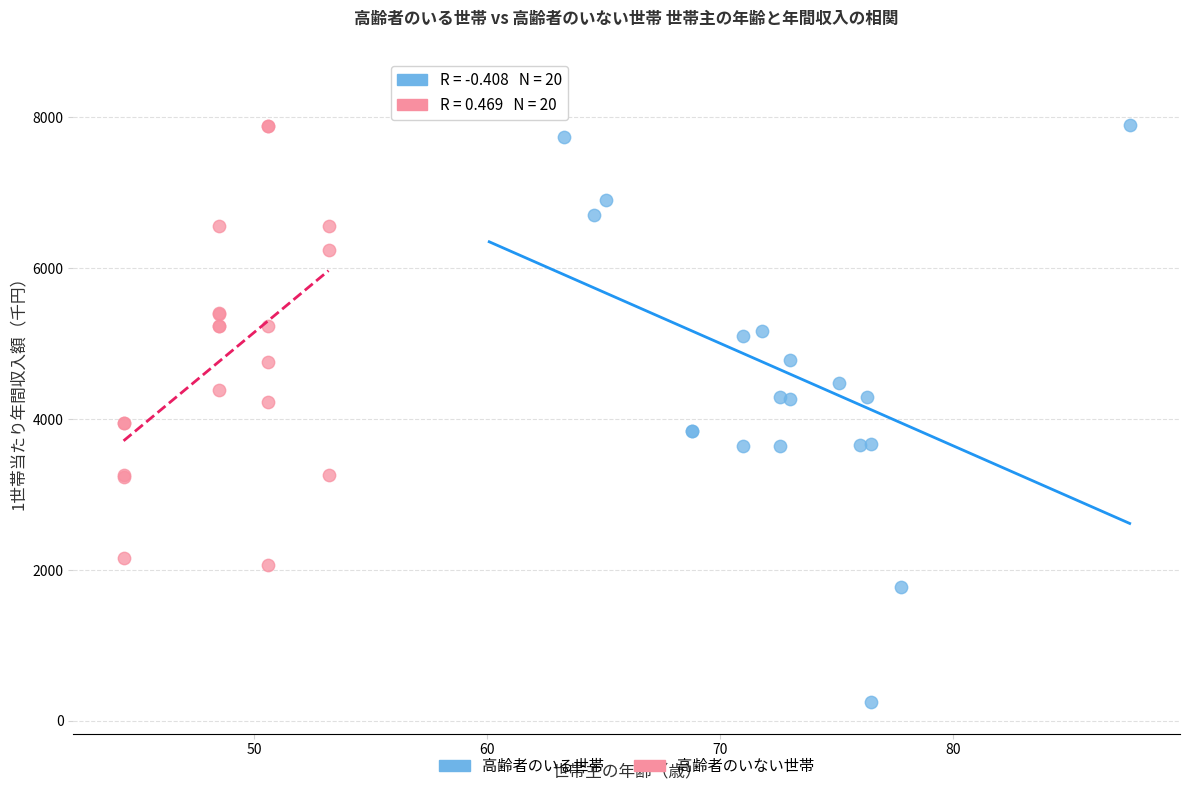

Which series reaches the maximum Y coordinate?

高齢者のいる世帯